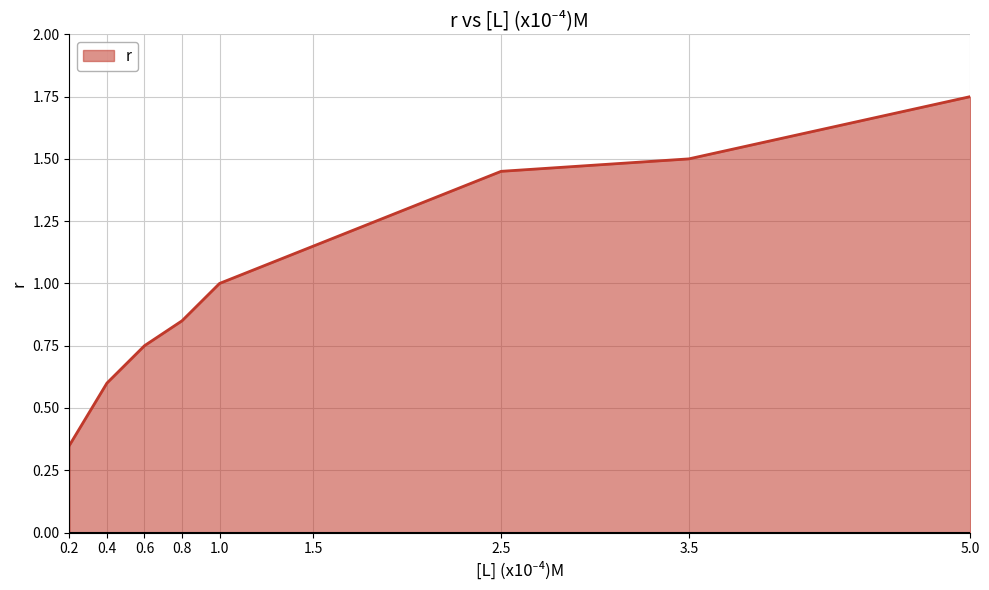

At which category does the chart reach its peak across all series?

5.0